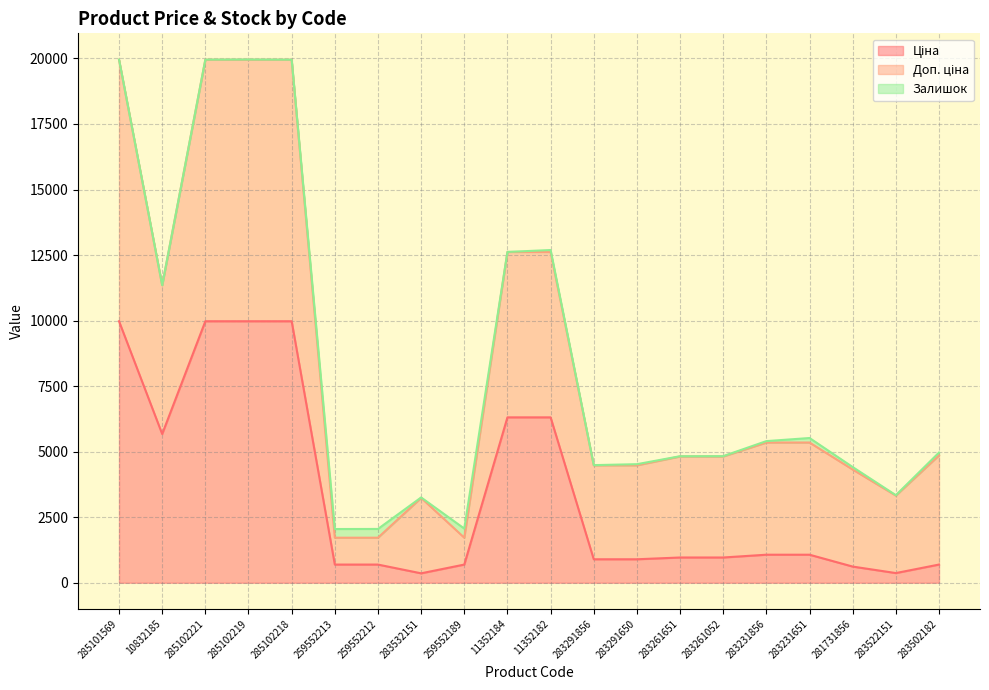

The value of Ціна at 283291650 is 1247.1. True or false?

False